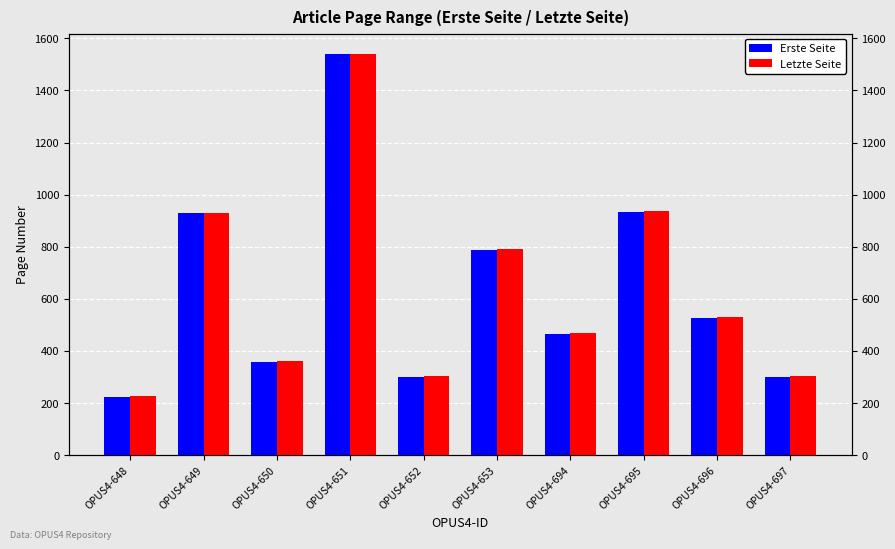

At how many categories does at least one series exceed 727?

4